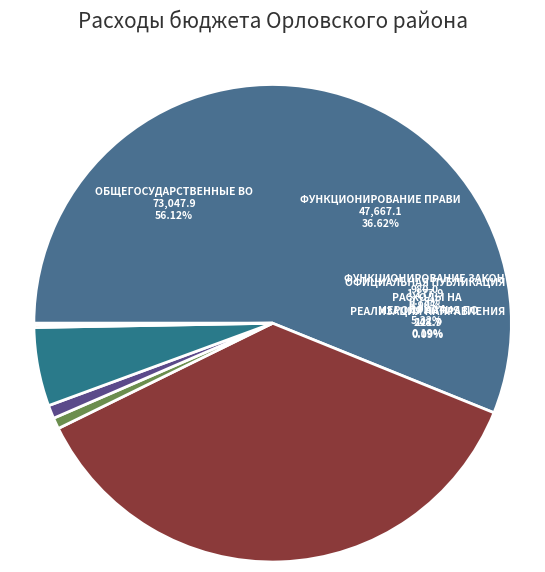

Which category has the biggest portion of the pie?

ОБЩЕГОСУДАРСТВЕННЫЕ ВОПРОСЫ